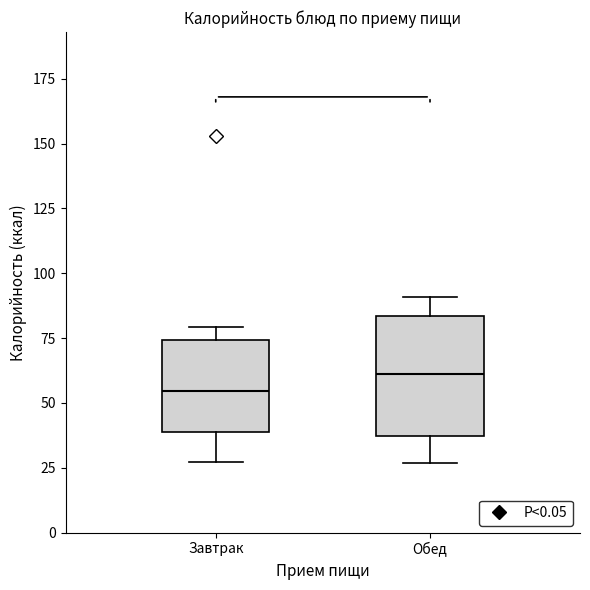

Comparing the boxes themselves (not the whiskers), which one is the tallest?

Обед